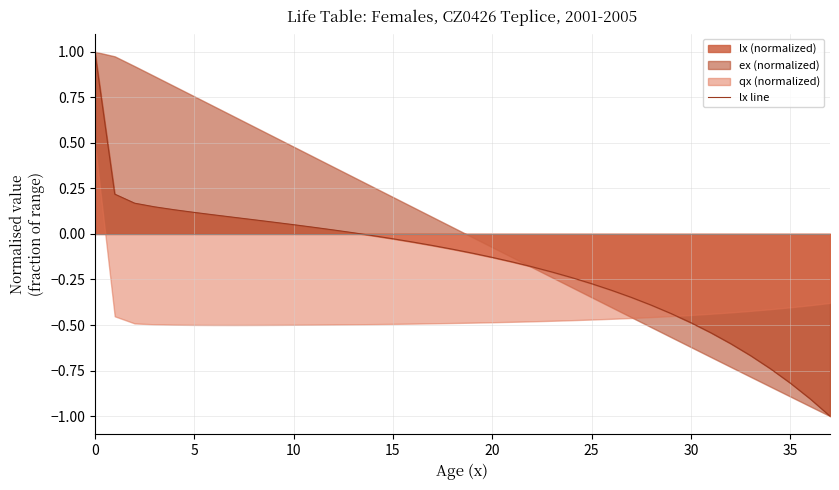

What is the minimum value for lx line?

-1.0